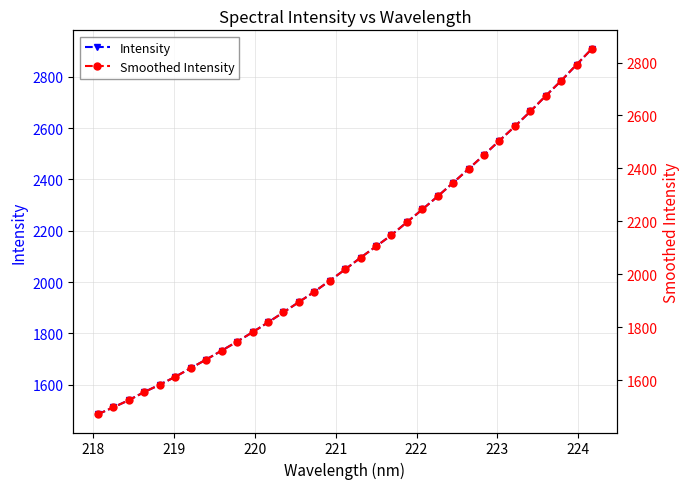

True or false: Smoothed Intensity has more than 1 interior local peaks.

False